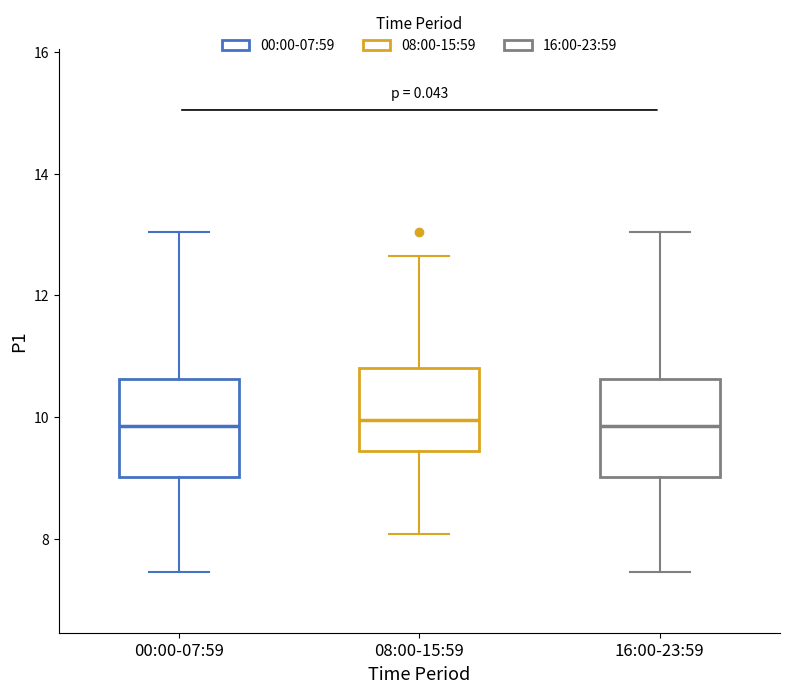

Reading left to right, transcribe this box plot: for each box, give where its median line is, the range the box spans, and where its two whiskers end, as read against the y-axis. The values are not printed on the chart, so give them approximately, as read against the axis.

00:00-07:59: median 9.8, box 9.0 to 10.6, whiskers 7.4 to 13.0
08:00-15:59: median 10.0, box 9.4 to 10.8, whiskers 8.0 to 12.6
16:00-23:59: median 9.8, box 9.0 to 10.6, whiskers 7.4 to 13.0